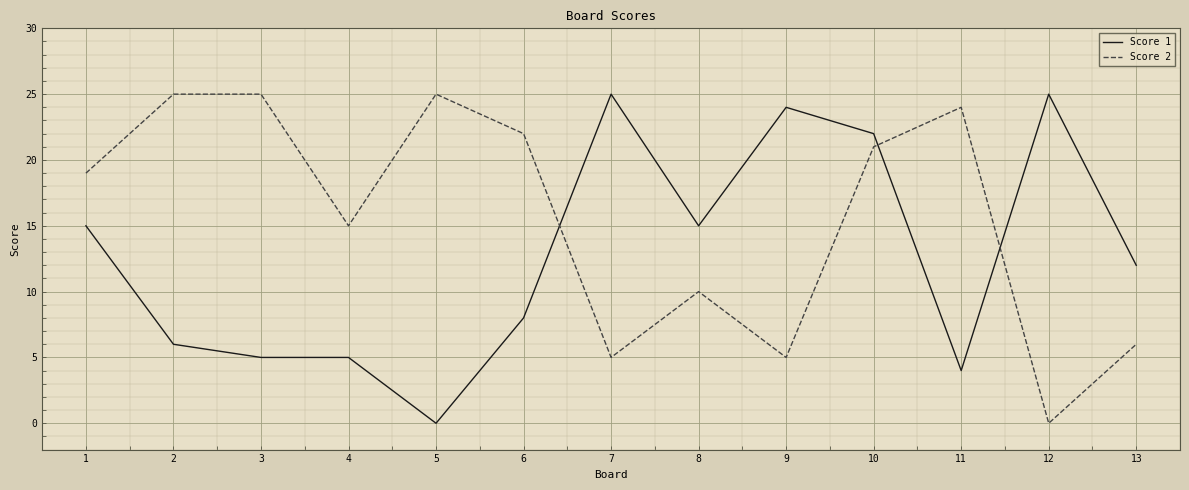

The Score 1 series shows 15 at 10. True or false?

False